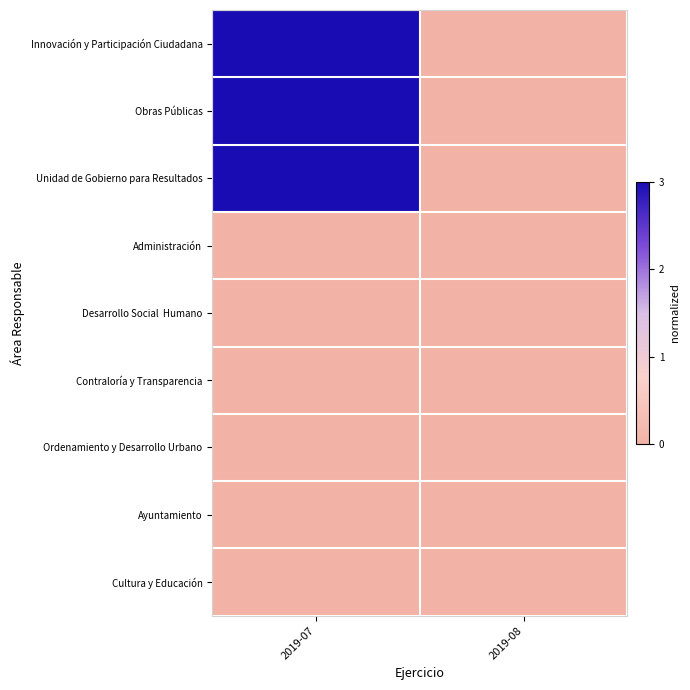

Which series has the widest spread of values?

Innovación y Participación Ciudadana